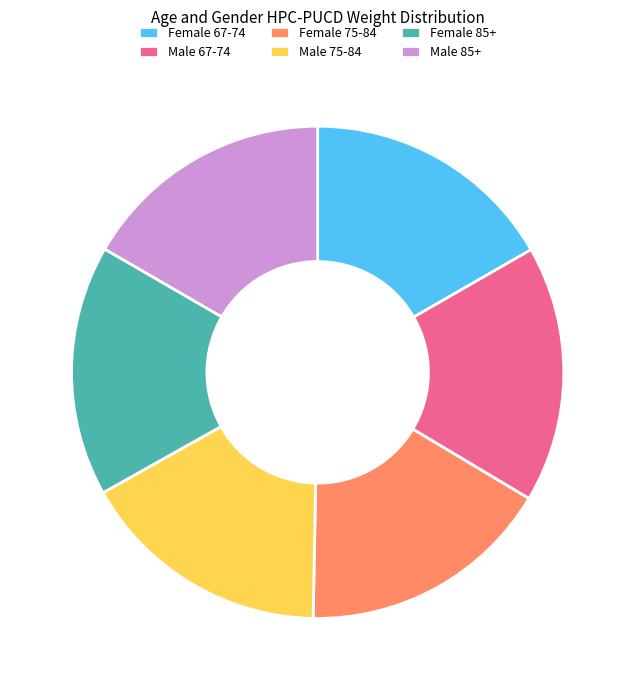

Count the number of slices in the pie.

6